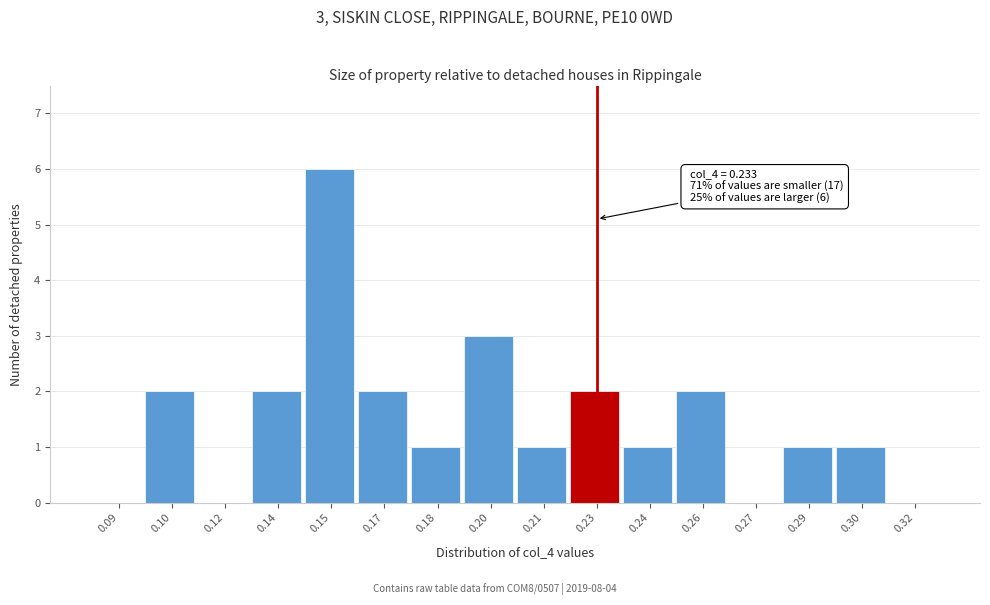

Reading left to right, extract all data points from this chart.

0.09=0	0.10=2	0.12=0	0.14=2	0.15=6	0.17=2	0.18=1	0.20=3	0.21=1	0.23=2	0.24=1	0.26=2	0.27=0	0.29=1	0.30=1	0.32=0